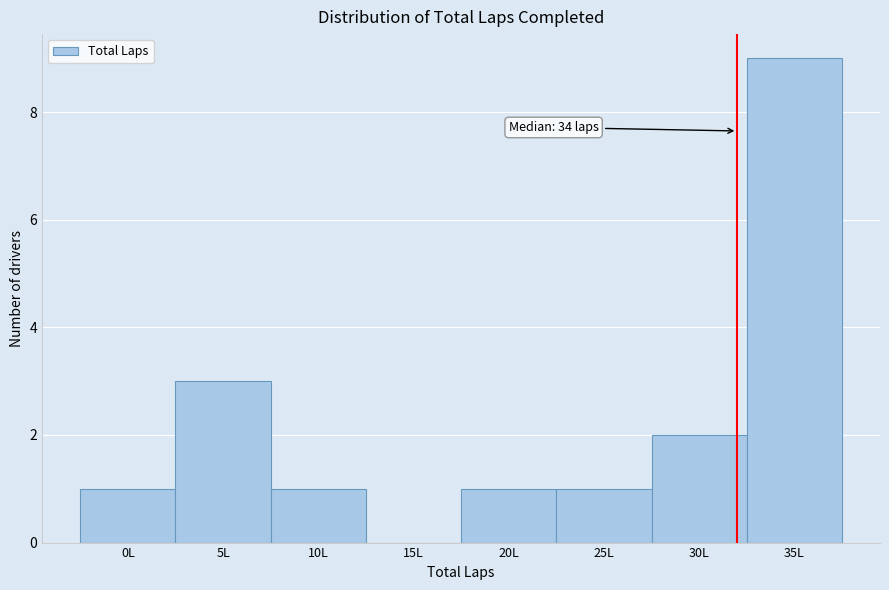

Reading right to left, extract all data points from this chart.

35L=9	30L=2	25L=1	20L=1	15L=0	10L=1	5L=3	0L=1